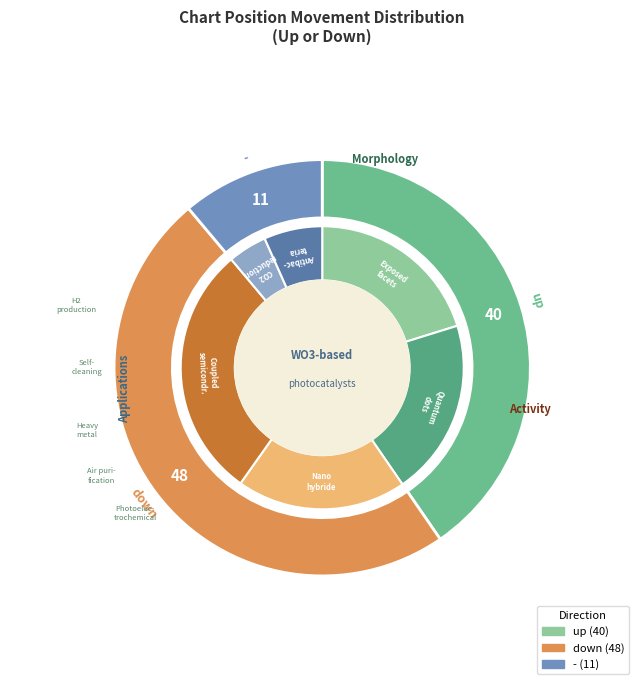

Which category has the smallest portion of the pie?

-